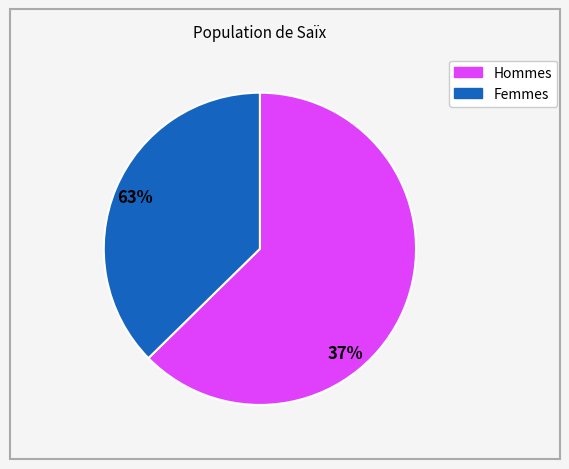

Is there a majority slice in this chart?

Yes